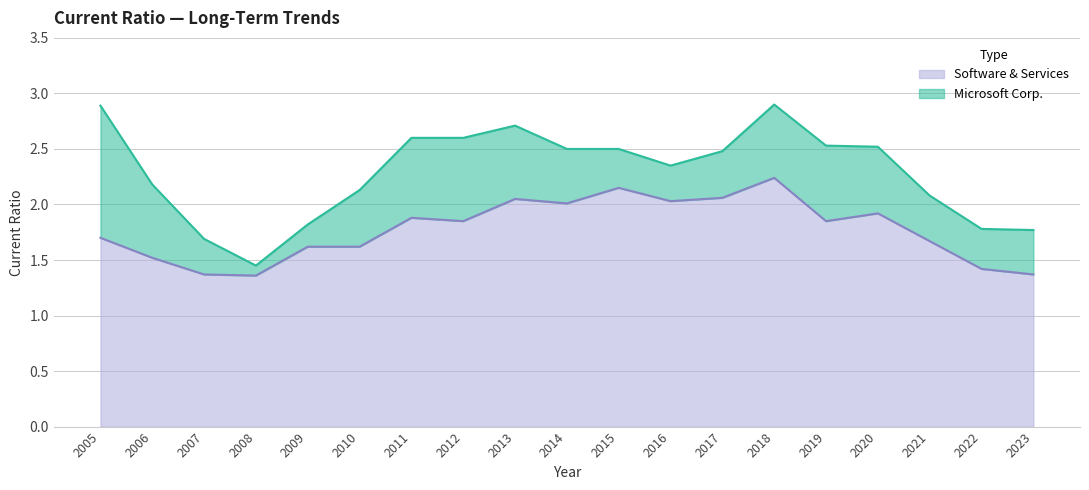

Rank the series by their average value, from highest to lowest.

Microsoft Corp., Software & Services